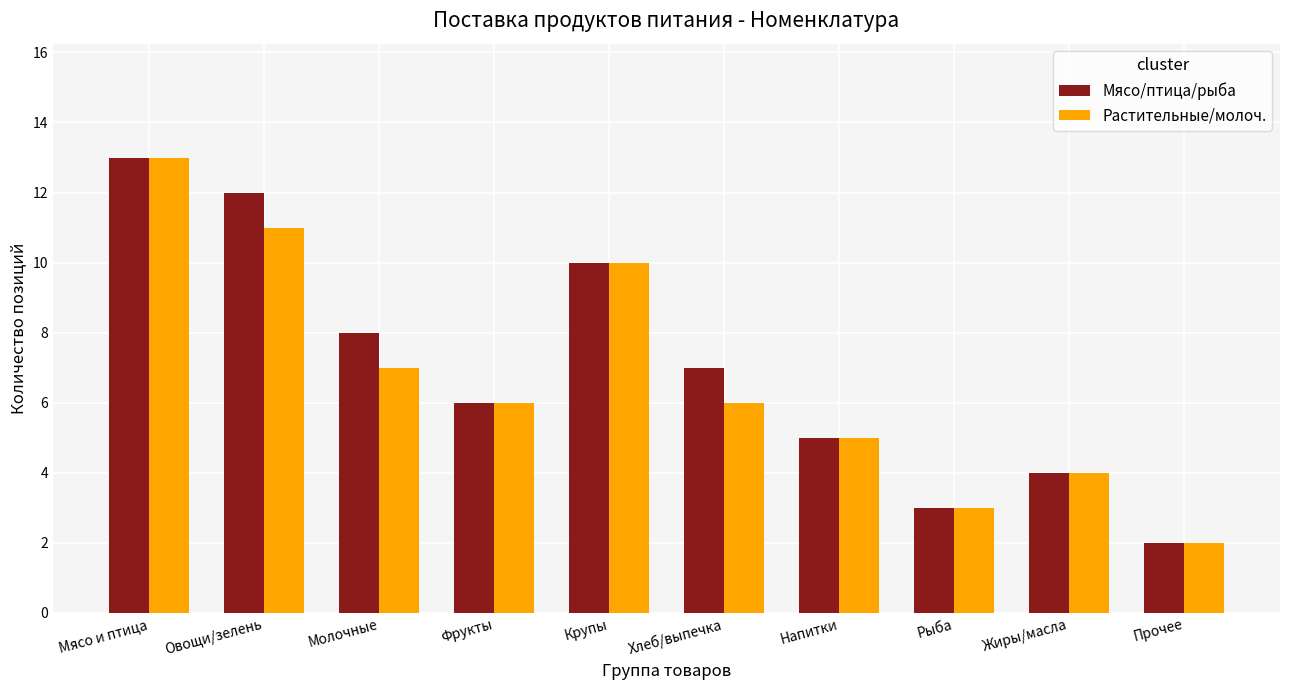

List the series in order of their overall mean, lowest first.

Растительные/молоч., Мясо/птица/рыба